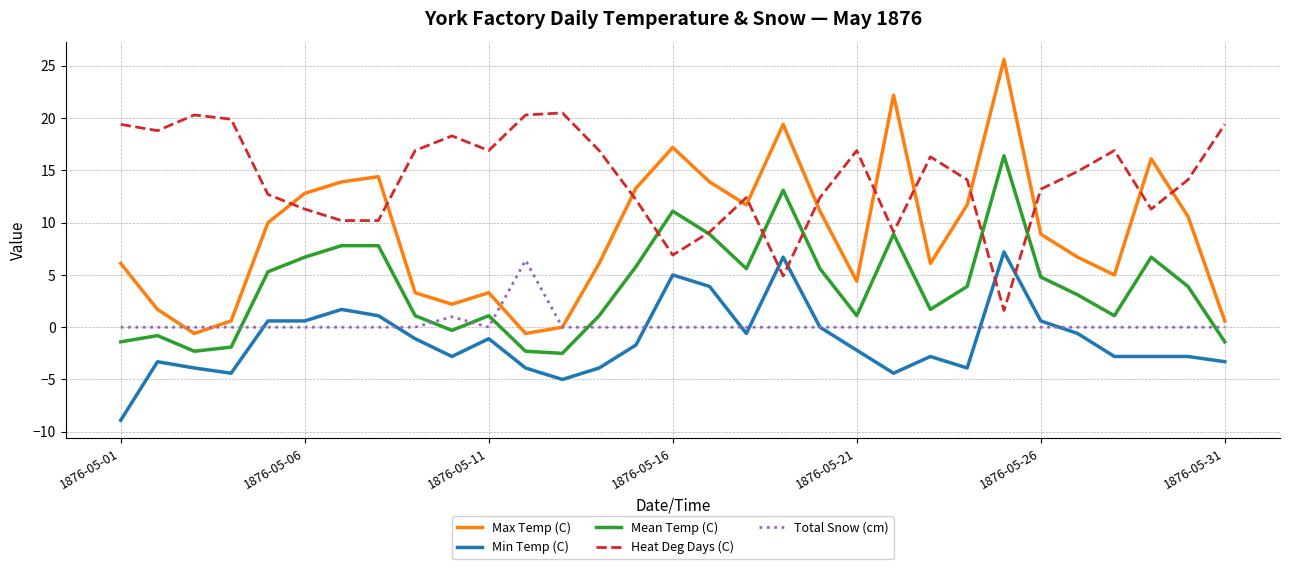

Which series has the largest total across all categories?

Heat Deg Days (C)